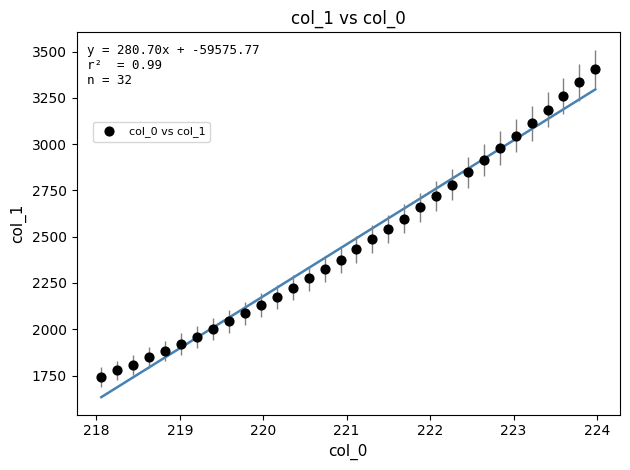

What is the range of X values (max minus min)?

5.9